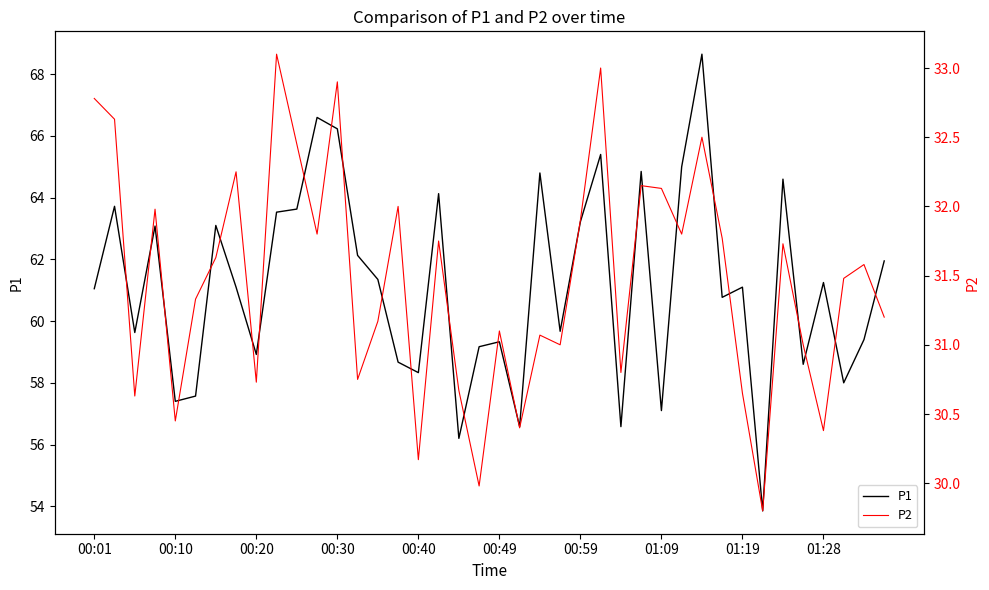

True or false: P1 and P2 cross at least once.

False